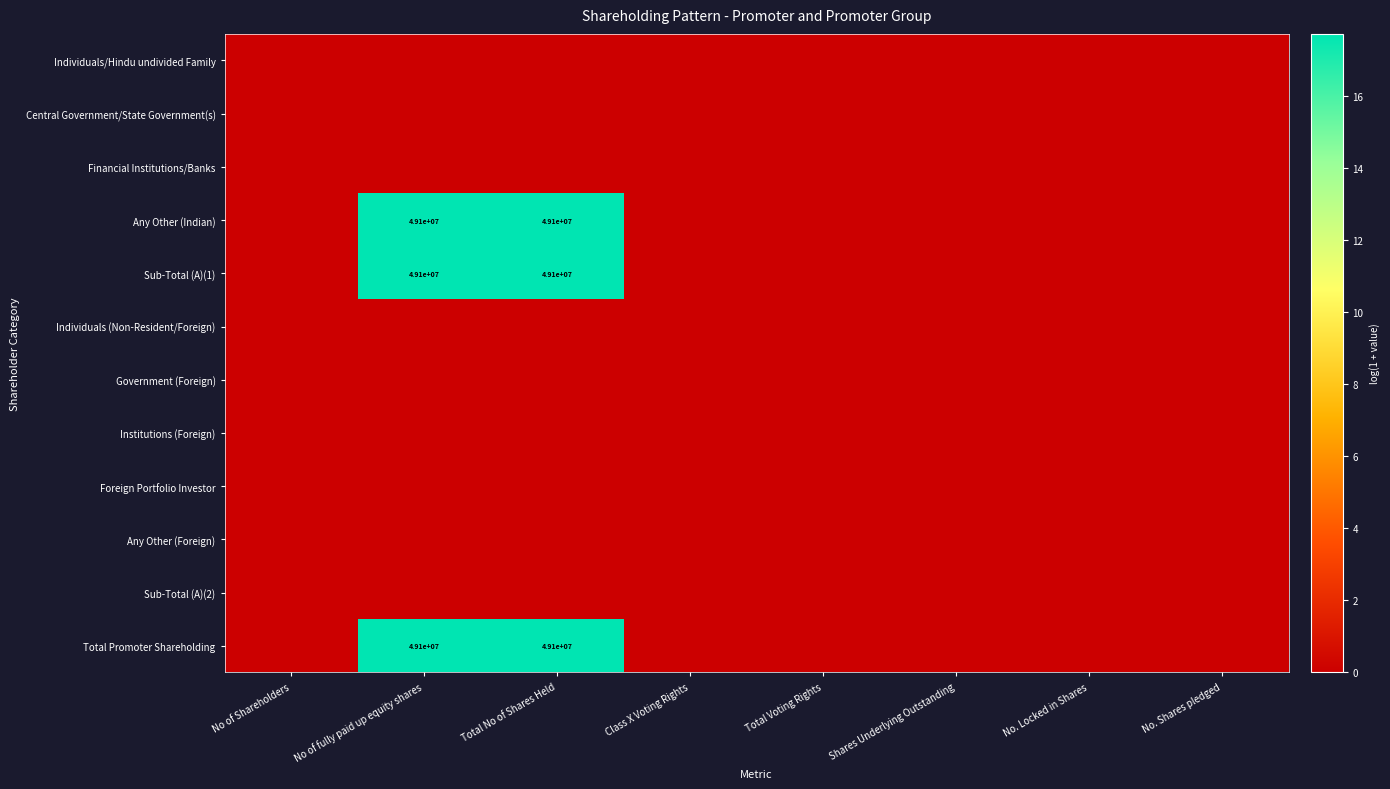

Is it true that Sub-Total (A)(1) equals 49100000 at Total No of Shares Held?

True